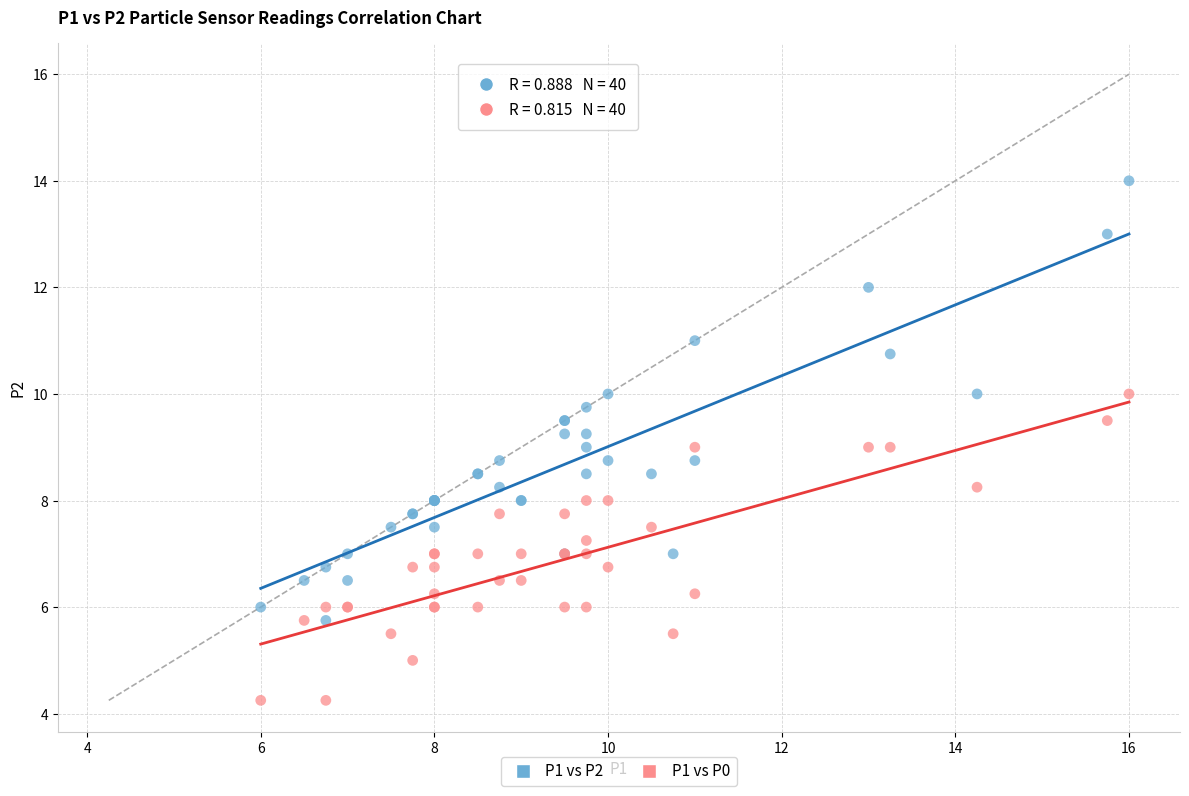

Which series reaches the maximum Y coordinate?

P1 vs P2